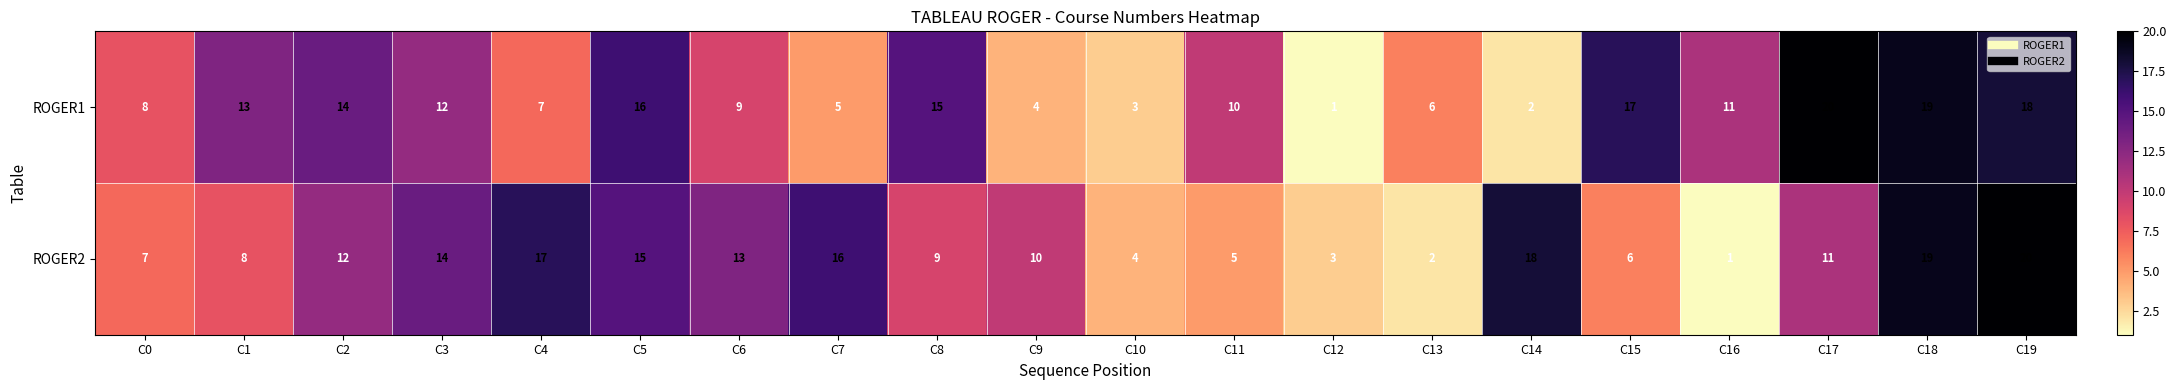

At C16, list the series in order from smallest to largest.

ROGER2, ROGER1